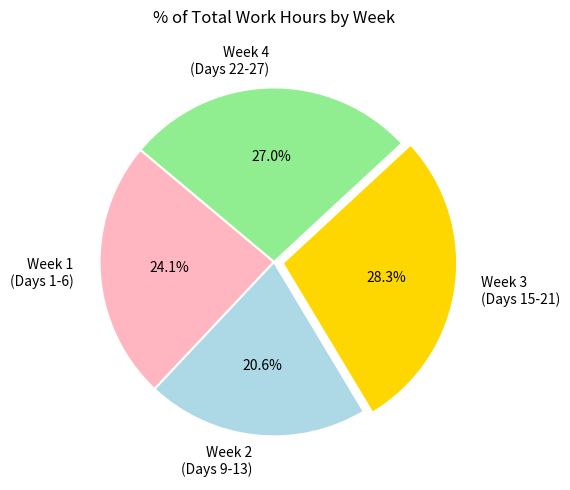

Rank the categories by value from lowest to highest.

Week 2 (Days 9-13), Week 1 (Days 1-6), Week 4 (Days 22-27), Week 3 (Days 15-21)